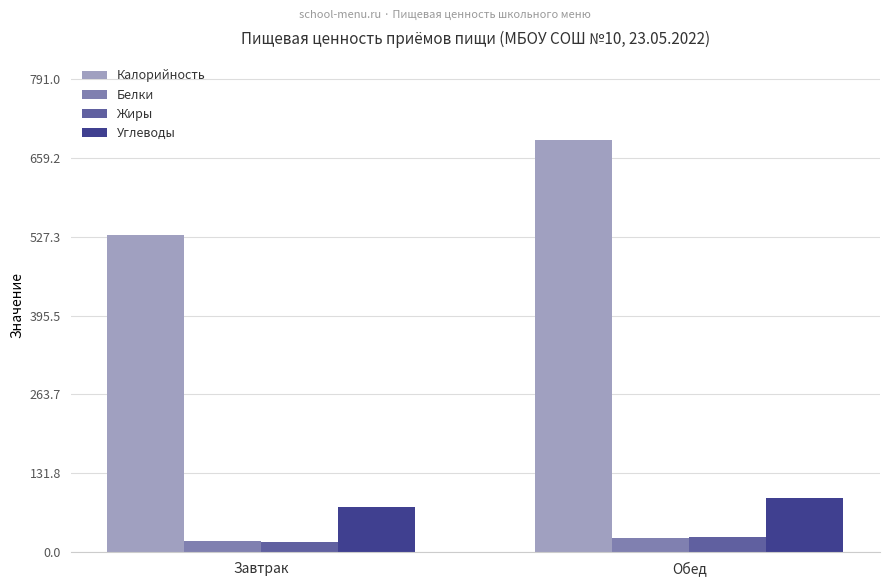

What are all the series names shown in the legend?

Калорийность, Белки, Жиры, Углеводы